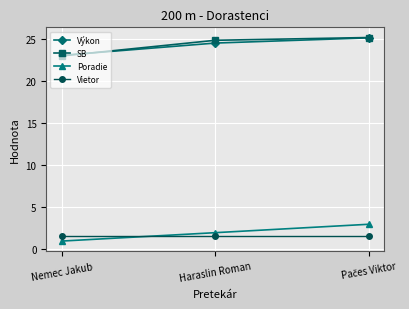

What is the value of the SB point at the 2nd from the left?

24.9